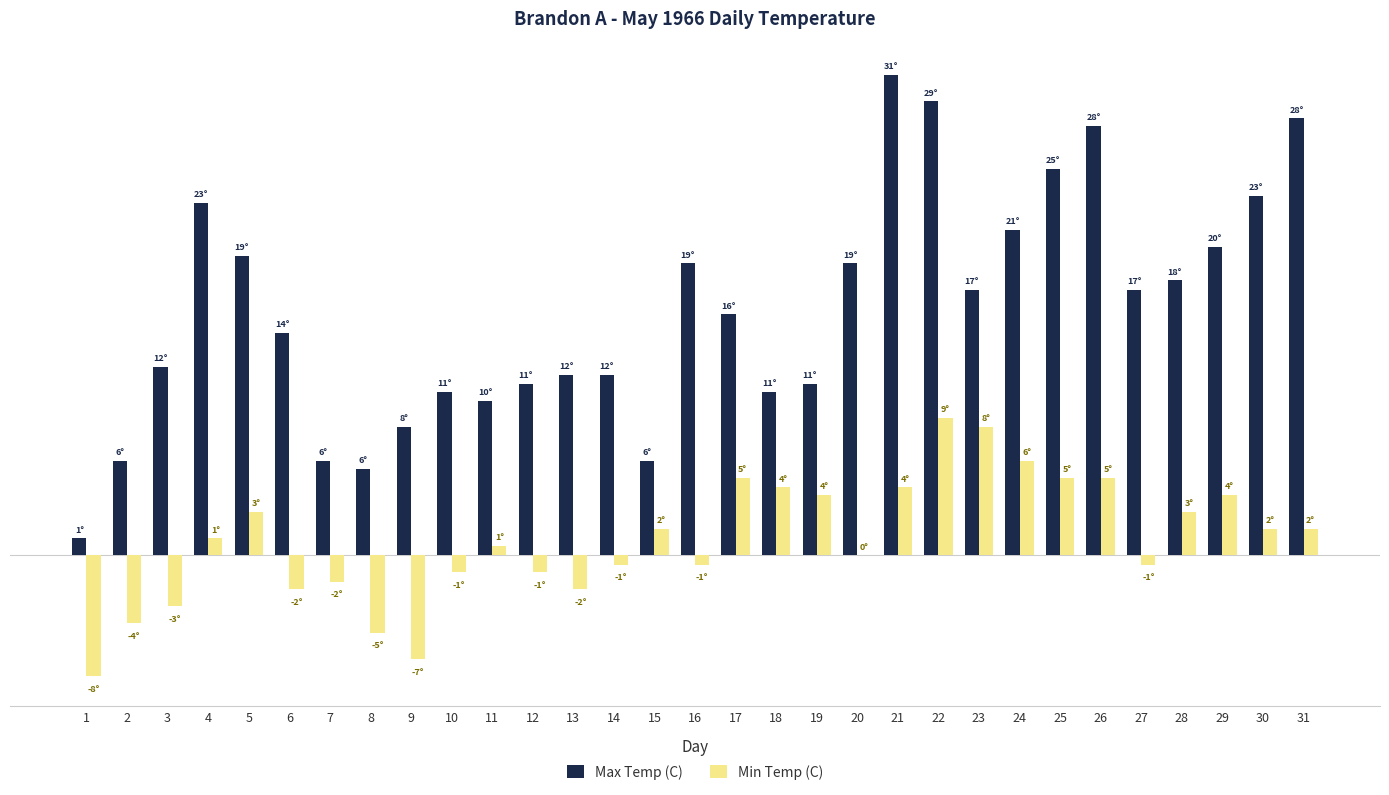

Are the bars horizontal?

No